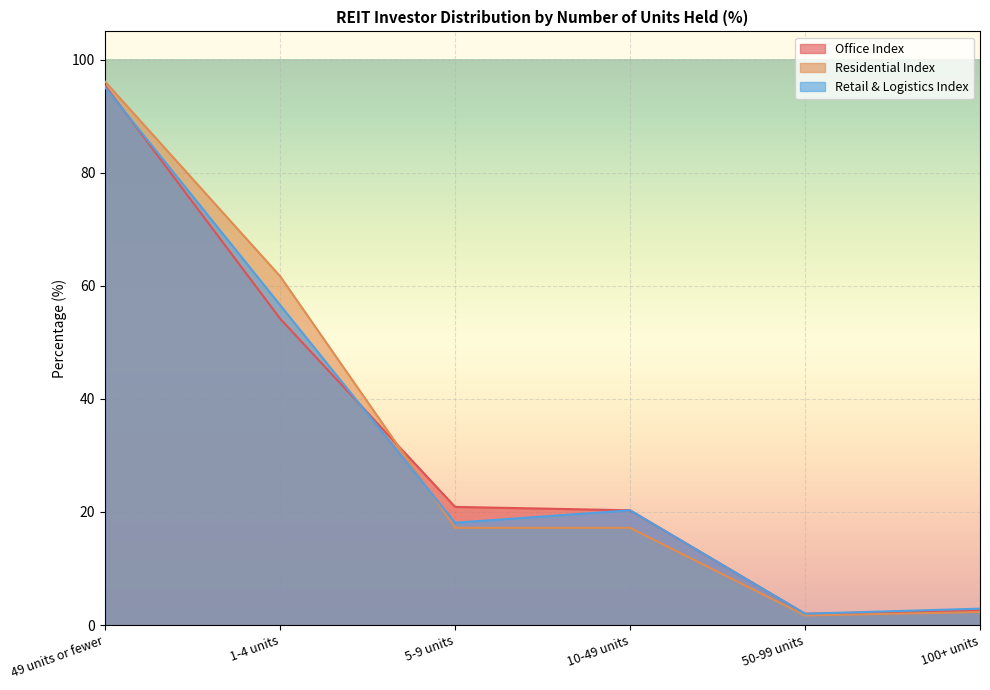

Reading right to left, what are all the values shown in this chart?

Office Index: 100+ units=2.6	50-99 units=2.0	10-49 units=20.3	5-9 units=20.9	1-4 units=54.2	49 units or fewer=95.4
Residential Index: 100+ units=2.3	50-99 units=1.7	10-49 units=17.2	5-9 units=17.2	1-4 units=61.7	49 units or fewer=96.1
Retail & Logistics Index: 100+ units=2.9	50-99 units=2.0	10-49 units=20.3	5-9 units=18.1	1-4 units=56.6	49 units or fewer=95.1